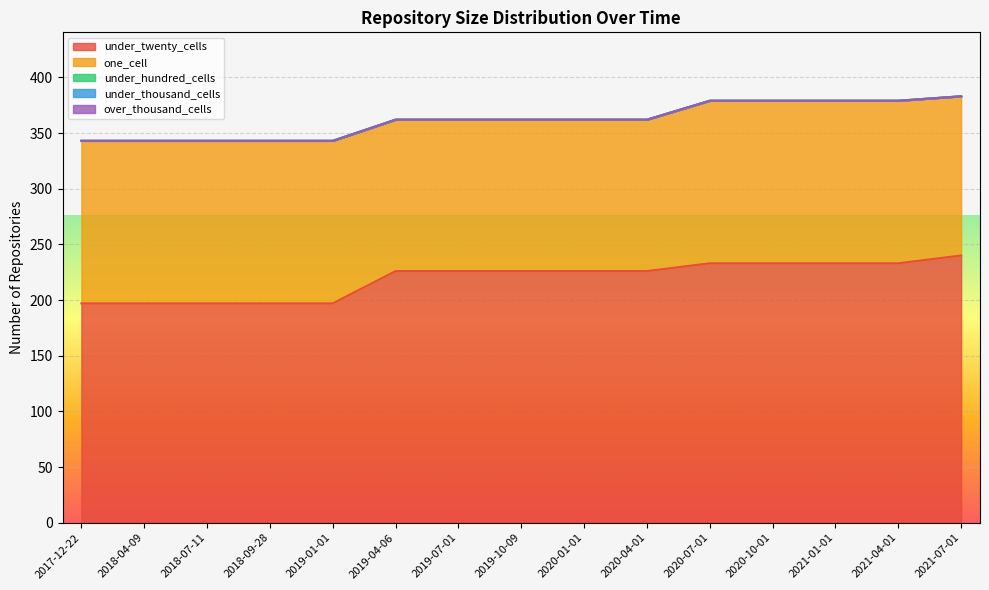

Which has a higher value, 2020-10-01 or 2020-07-01?

2020-10-01